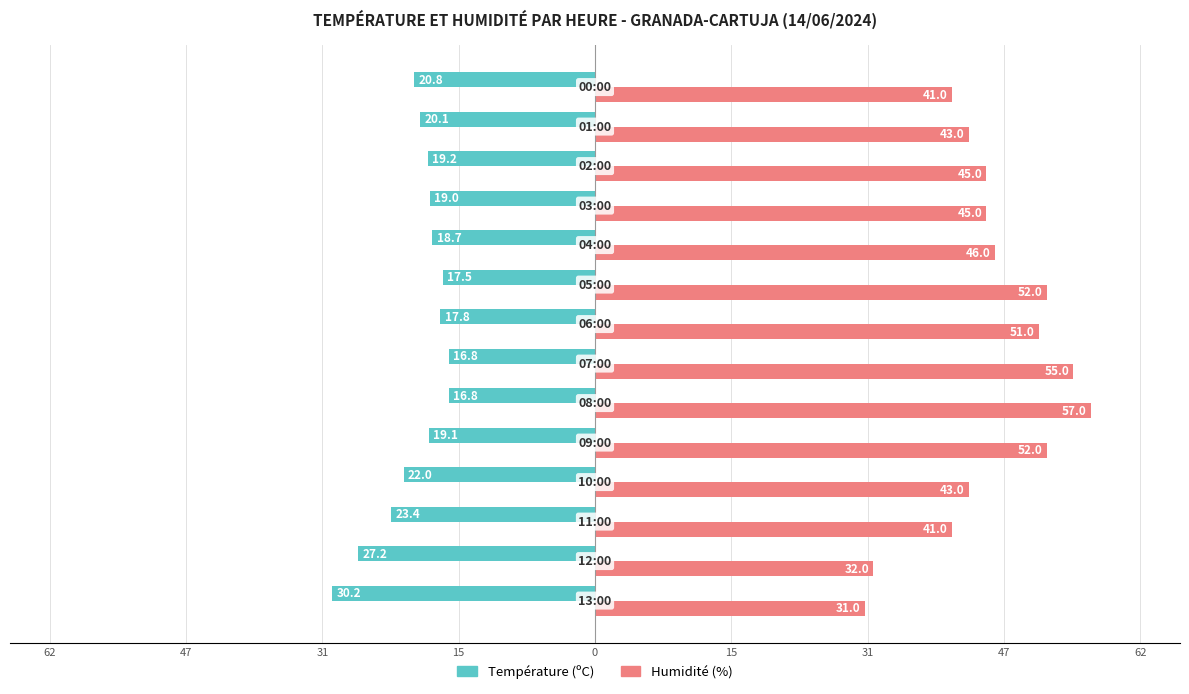

What is the difference between the maximum and minimum values in the Humidité (%) series?

26.0